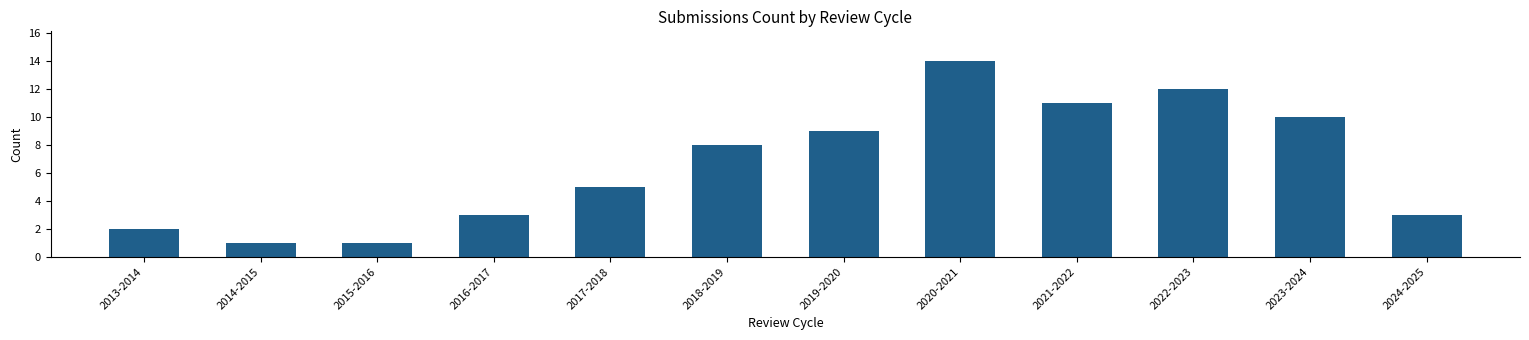

At which category does the chart reach its peak across all series?

2020-2021